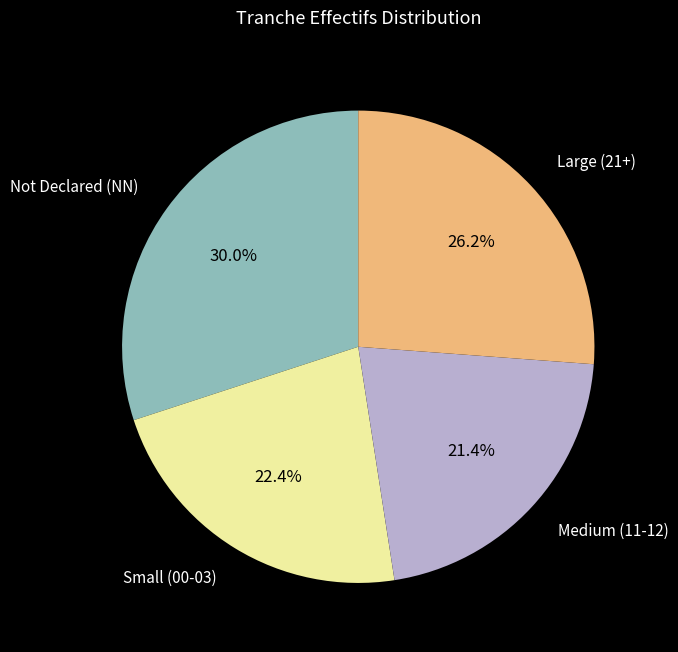

Is there any slice that represents more than half of the pie?

No